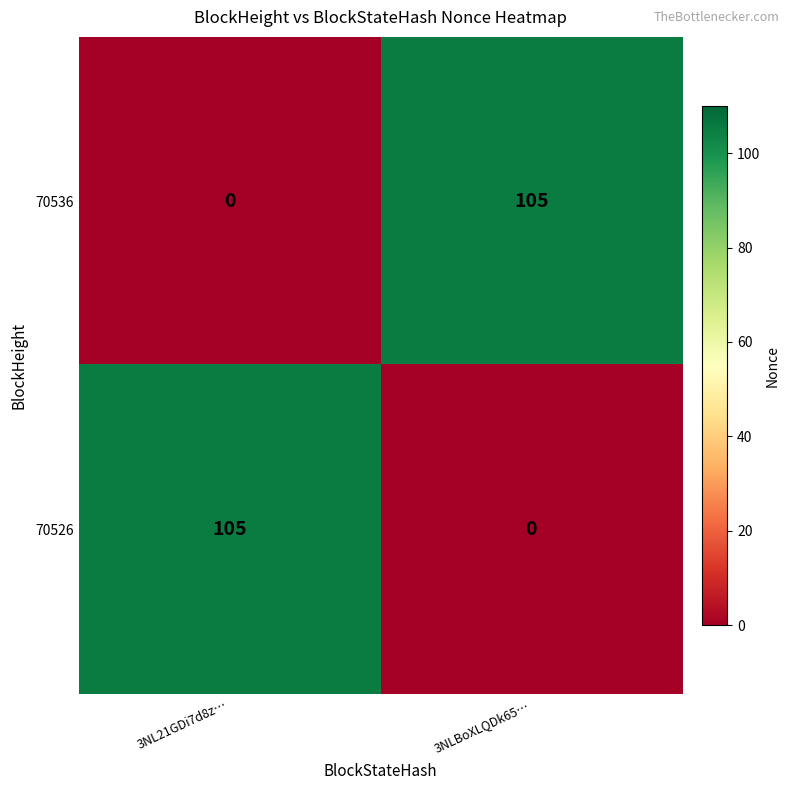

At which label is 70536 closest to 52?

3NL21GDi7d8z…